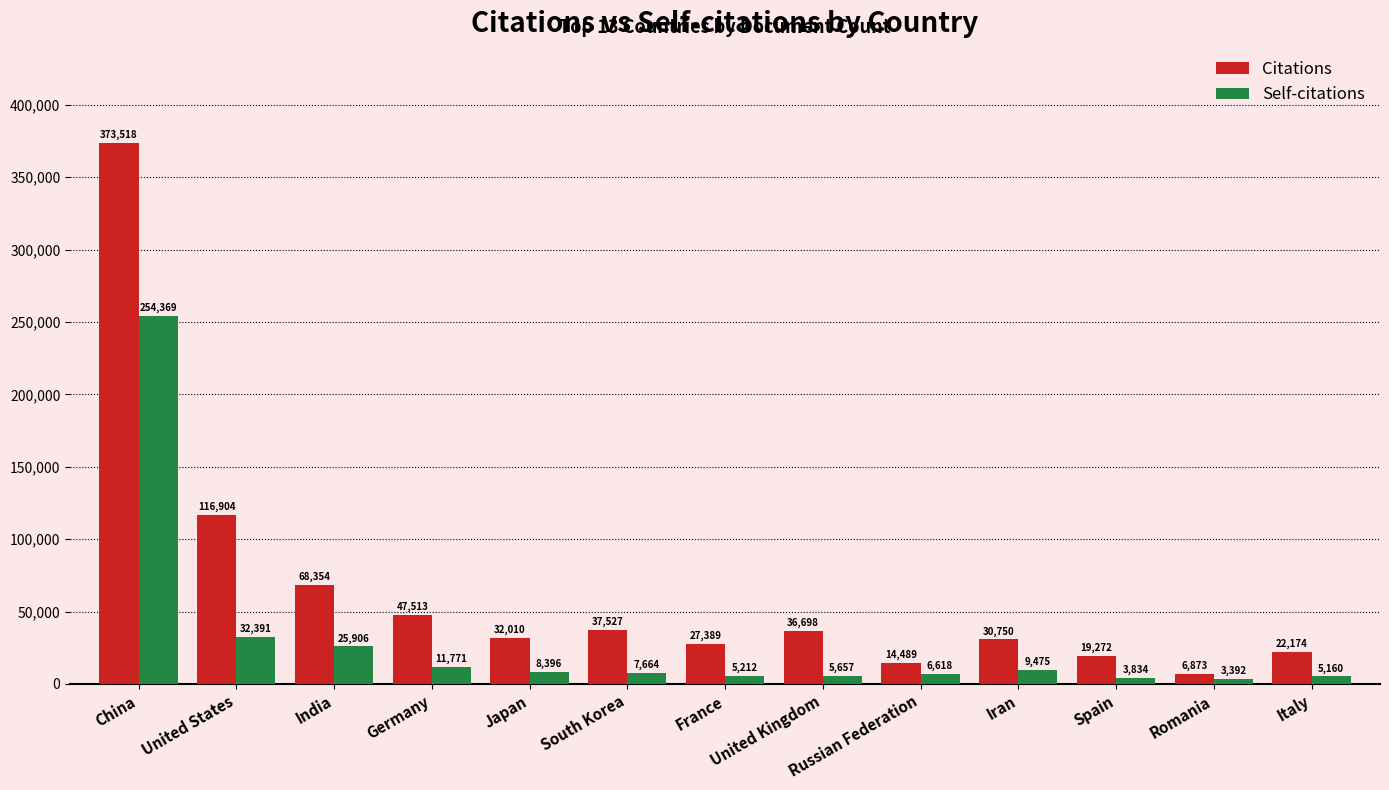

What is the average value of the Citations series?

64113